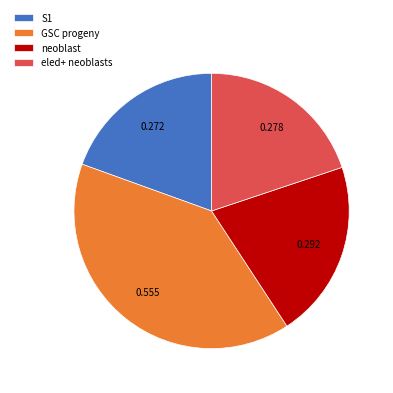

True or false: neoblast accounts for 14% of the total.

False